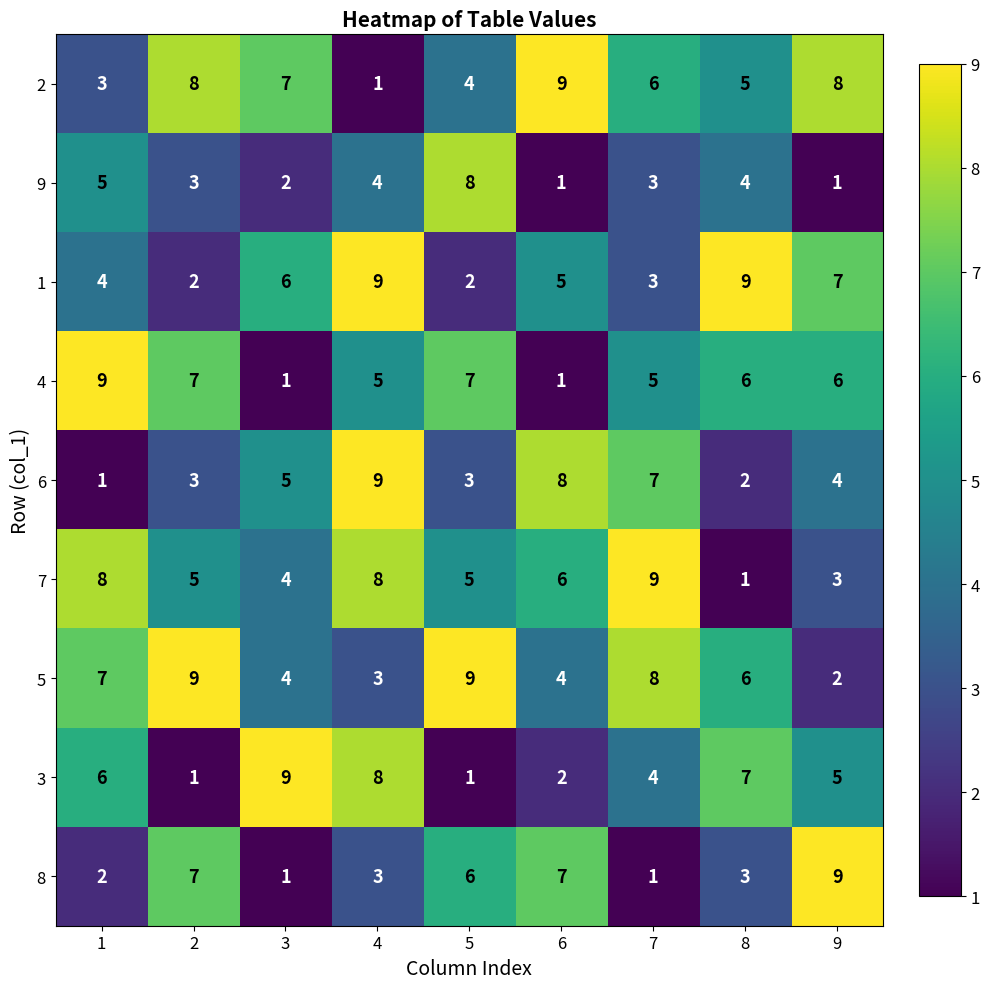

Read the 3 value at 1.

6